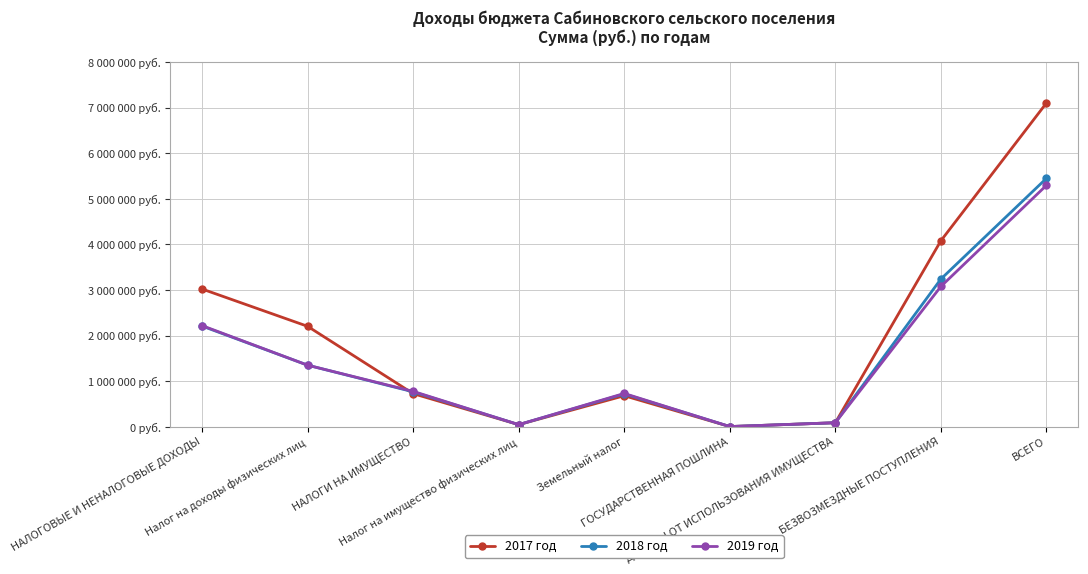

How many intersections are there between 2018 год and 2017 год?

1